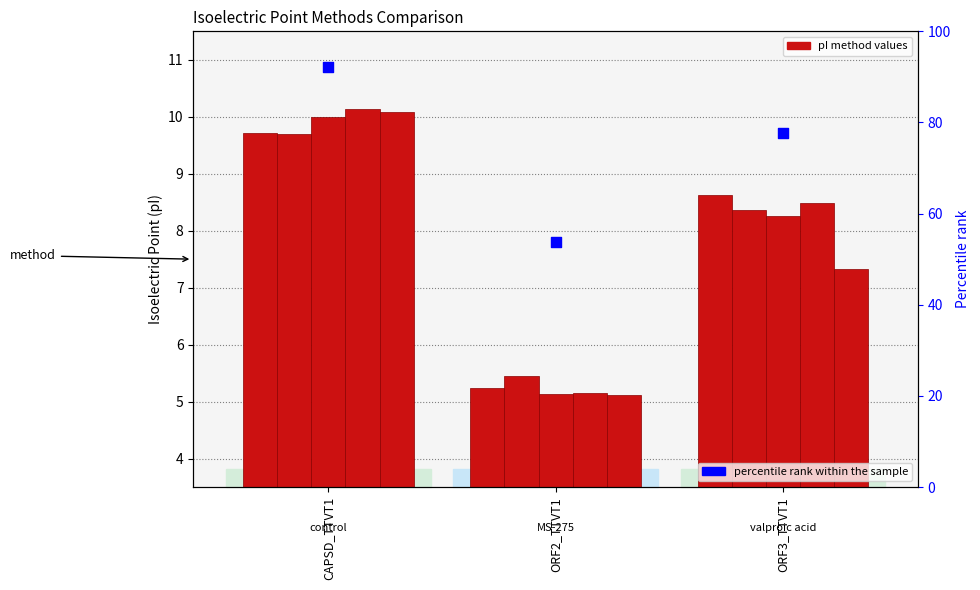

Which series contains the lowest Y value?

Grimsley